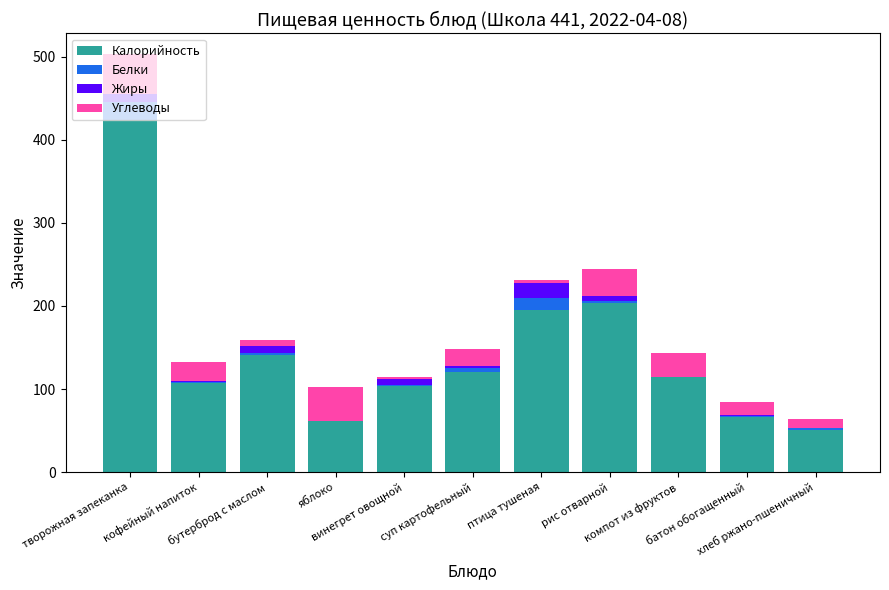

What is the maximum value for Калорийность?

424.0